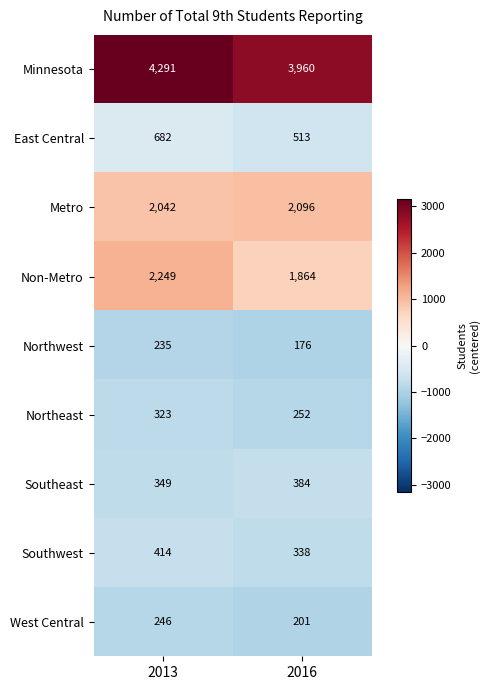

The value of Non-Metro at 2016 is 2848. True or false?

False